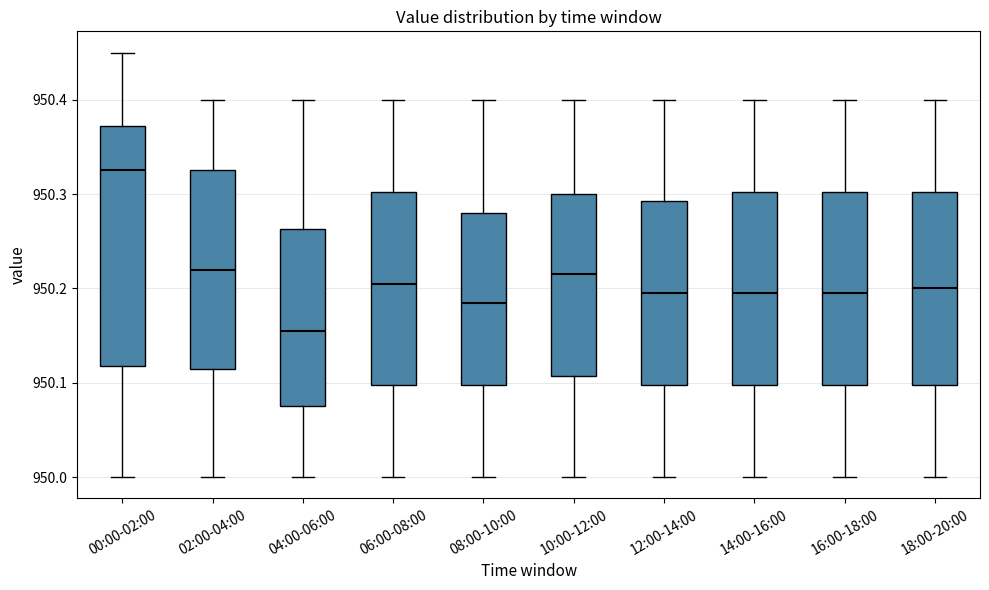

Reading left to right, read every box against the y-axis: the position of its median line, the range the box covers, and the ends of its whiskers. The values are not printed on the chart, so give them approximately, as read against the axis.

00:00-02:00: median 950.33, box 950.12 to 950.37, whiskers 950.00 to 950.45
02:00-04:00: median 950.22, box 950.12 to 950.33, whiskers 950.00 to 950.40
04:00-06:00: median 950.16, box 950.08 to 950.26, whiskers 950.00 to 950.40
06:00-08:00: median 950.21, box 950.10 to 950.30, whiskers 950.00 to 950.40
08:00-10:00: median 950.19, box 950.10 to 950.28, whiskers 950.00 to 950.40
10:00-12:00: median 950.22, box 950.11 to 950.30, whiskers 950.00 to 950.40
12:00-14:00: median 950.20, box 950.10 to 950.29, whiskers 950.00 to 950.40
14:00-16:00: median 950.20, box 950.10 to 950.30, whiskers 950.00 to 950.40
16:00-18:00: median 950.20, box 950.10 to 950.30, whiskers 950.00 to 950.40
18:00-20:00: median 950.20, box 950.10 to 950.30, whiskers 950.00 to 950.40